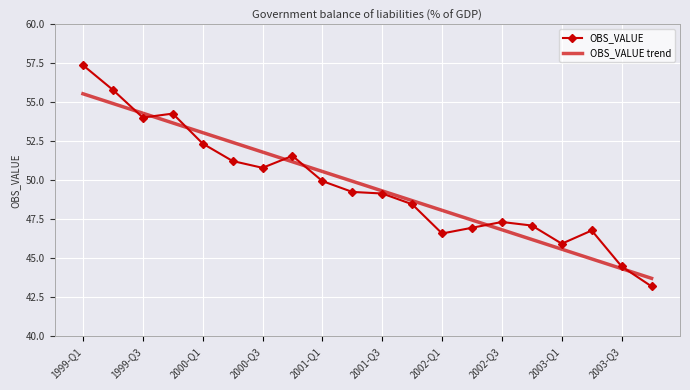

What is the maximum value shown in the chart?

57.4